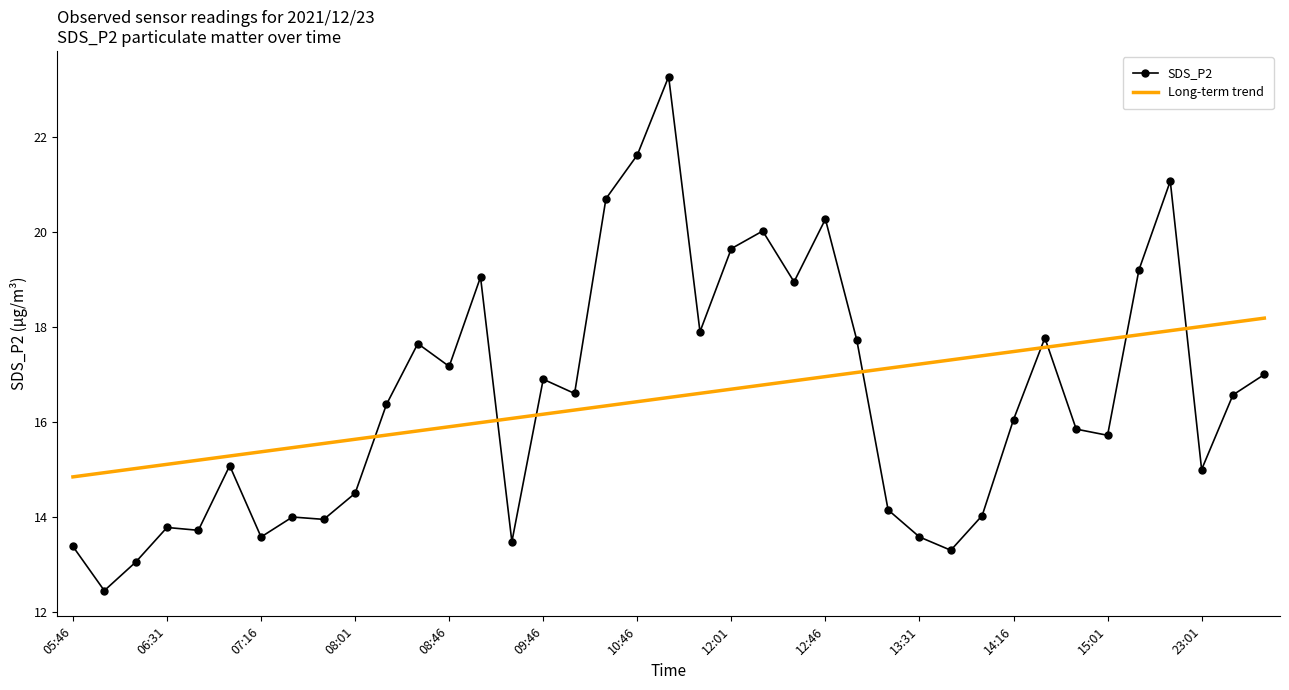

Which series has the widest spread of values?

SDS_P2